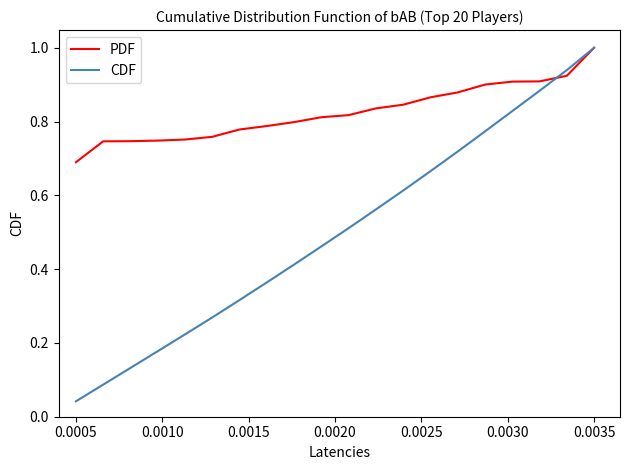

Which series has the widest spread of values?

CDF